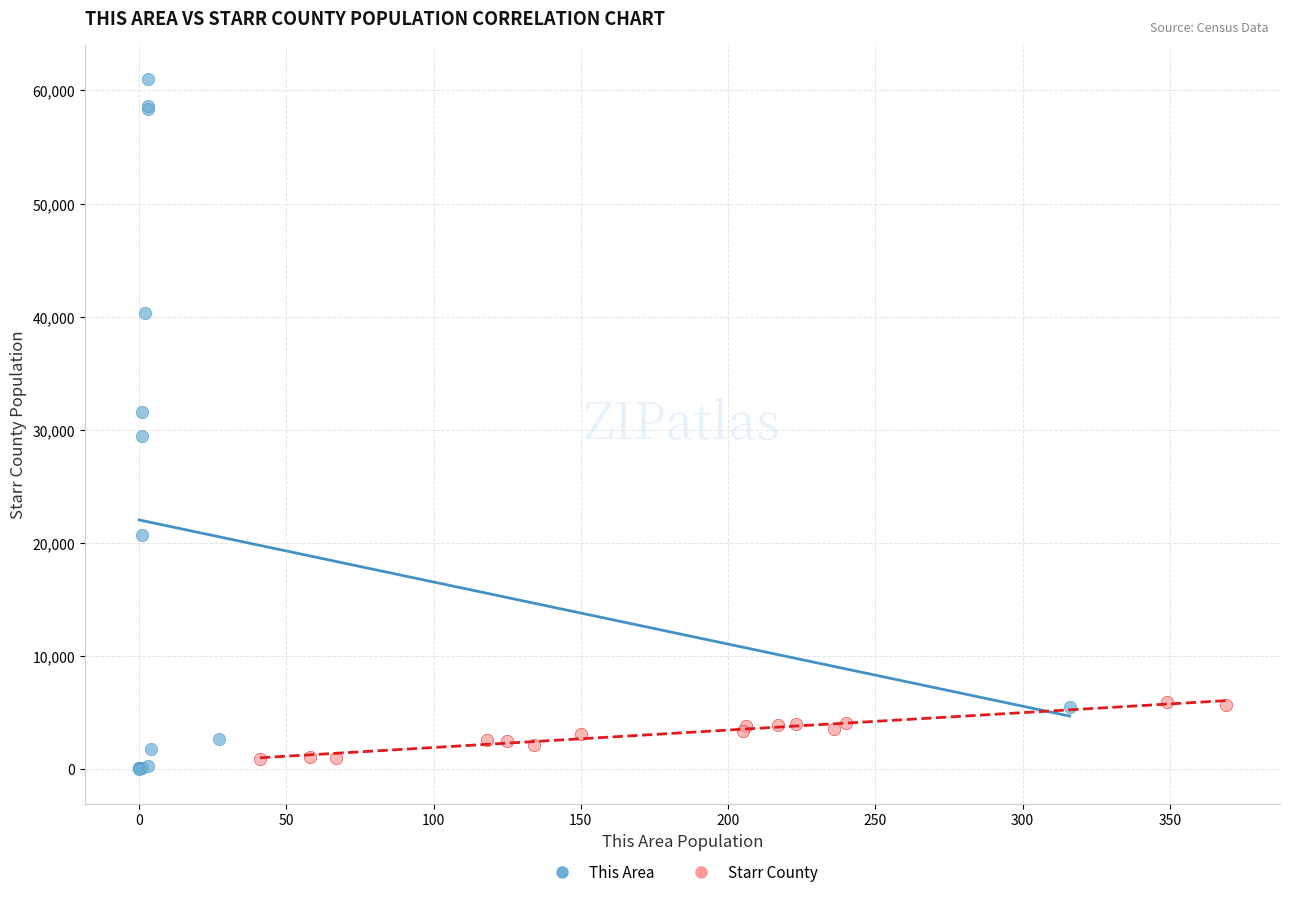

Which series contains the highest Y value?

This Area